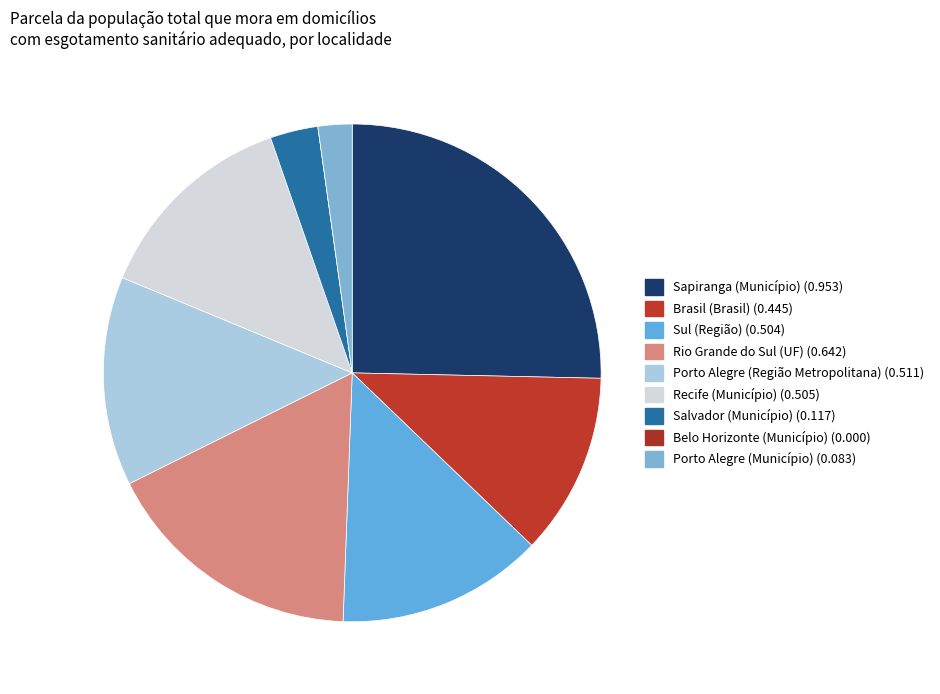

What is the largest slice in the pie chart?

Sapiranga (Município)